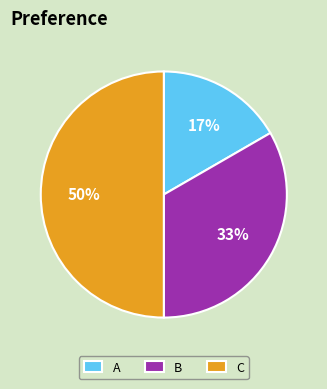

To the nearest percent, what is the difference between the C and A slice percentages?

33%